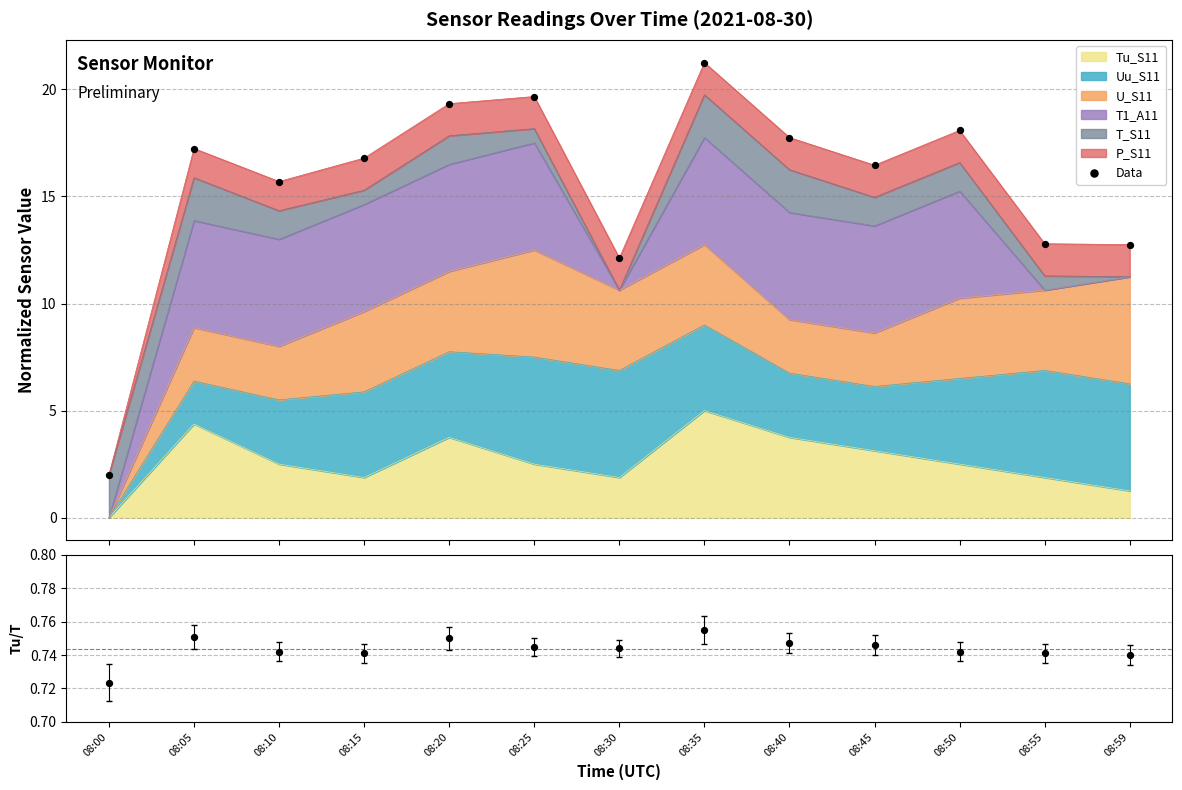

Which series has the largest total across all categories?

Data